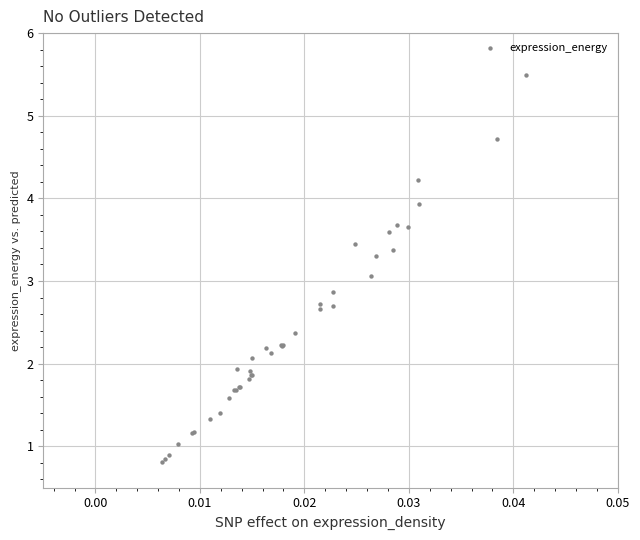

What Y value in the scatter plot is closest to 3?

3.1